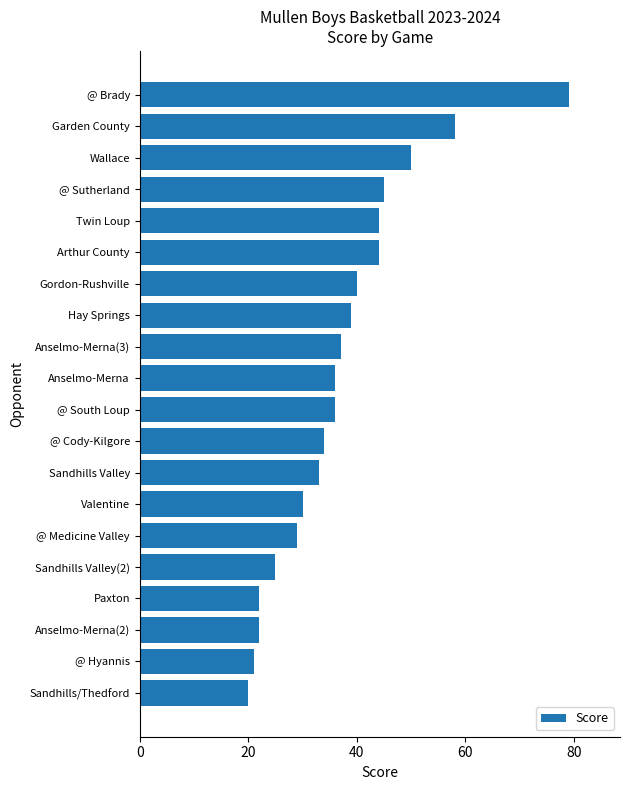

What is the change in value from Wallace to @ Cody-Kilgore?

-16